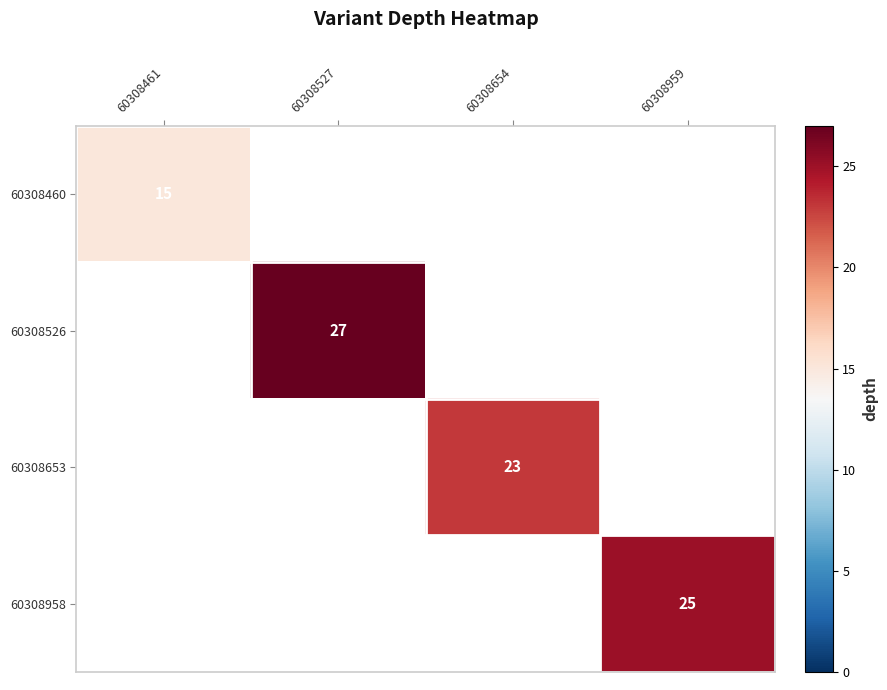

Which has a higher value, 60308461 or 60308959?

60308959